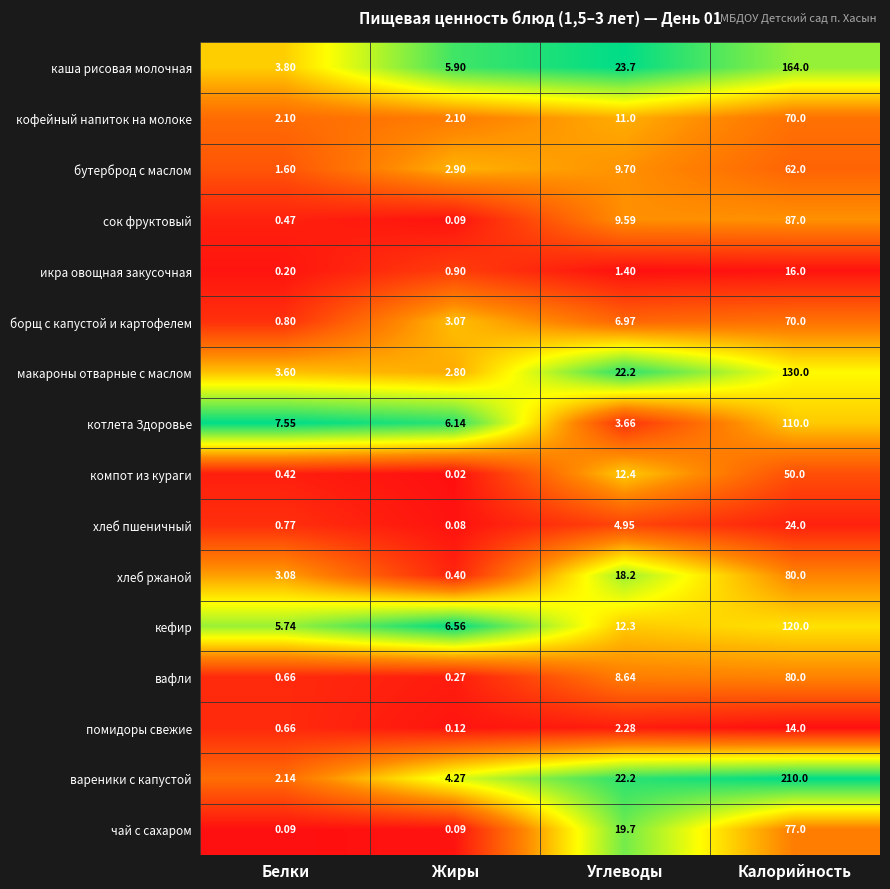

Which category has the lowest value in the вафли series?

Жиры